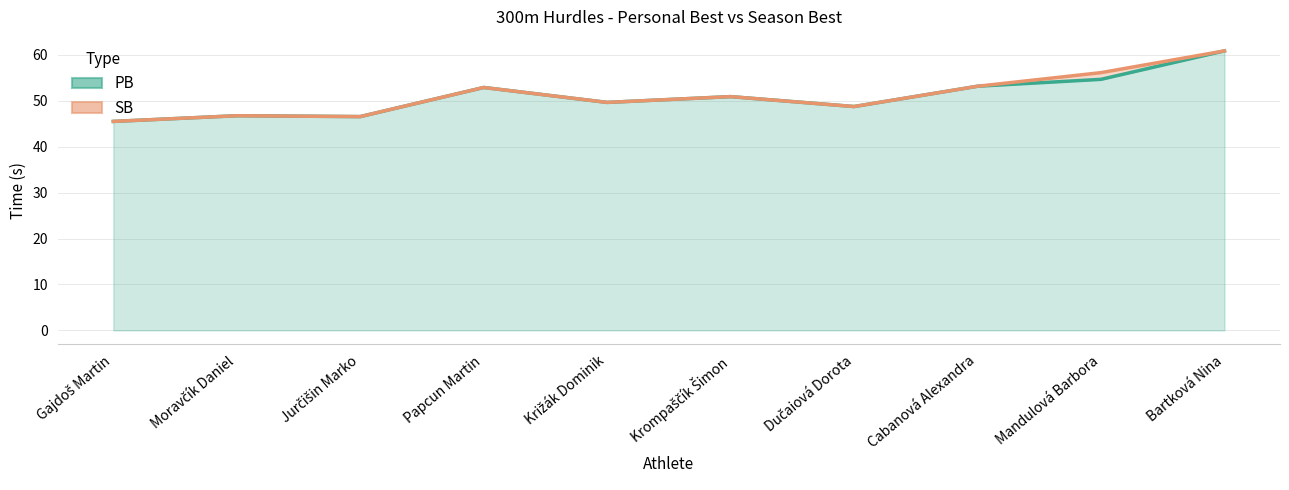

The SB series shows 49.6 at Križák Dominik. True or false?

True